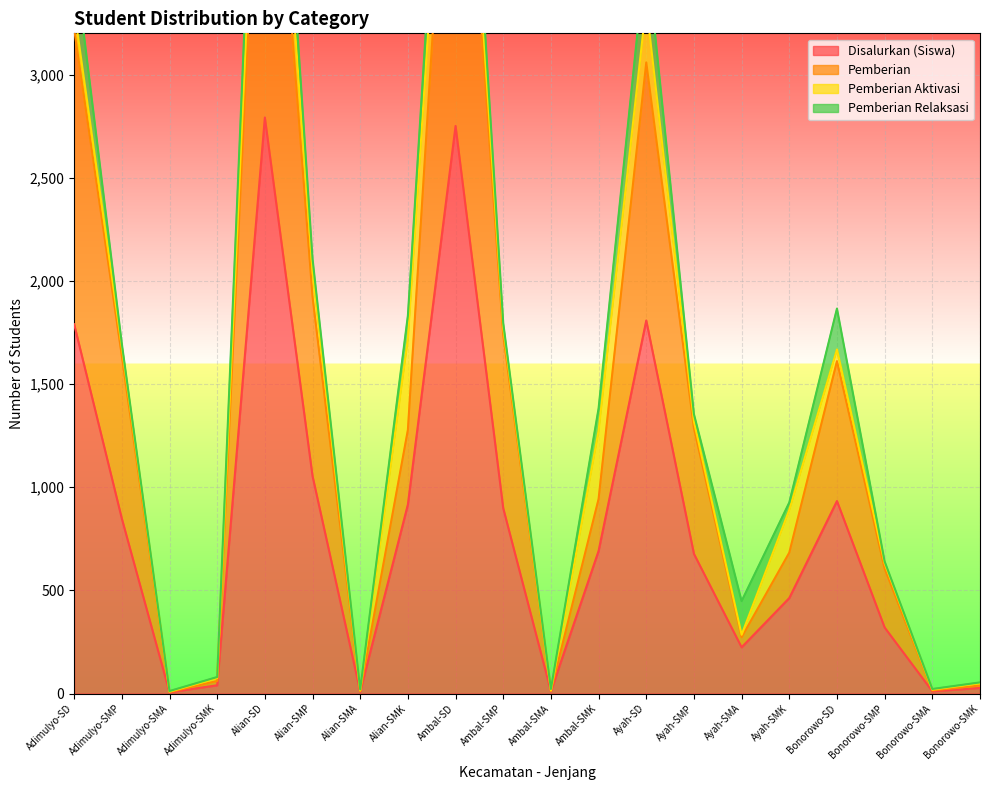

At which category does Pemberian reach its first local valley?

Adimulyo-SMA